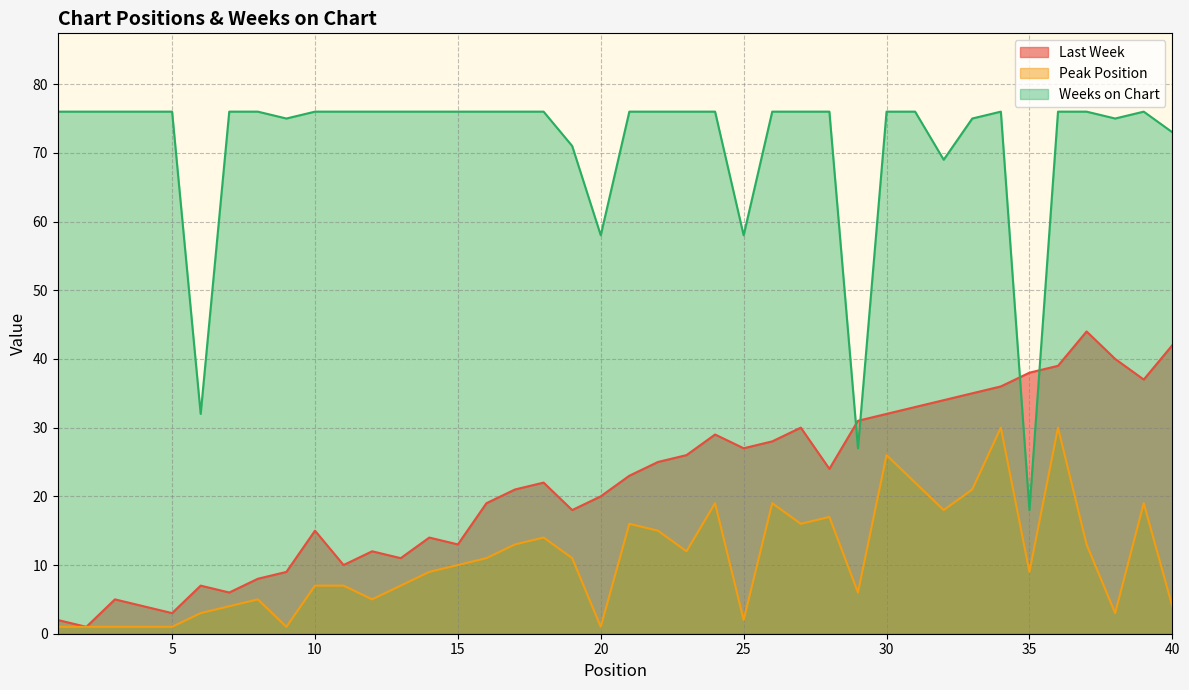

At which category is the sum across all series the highest?

36